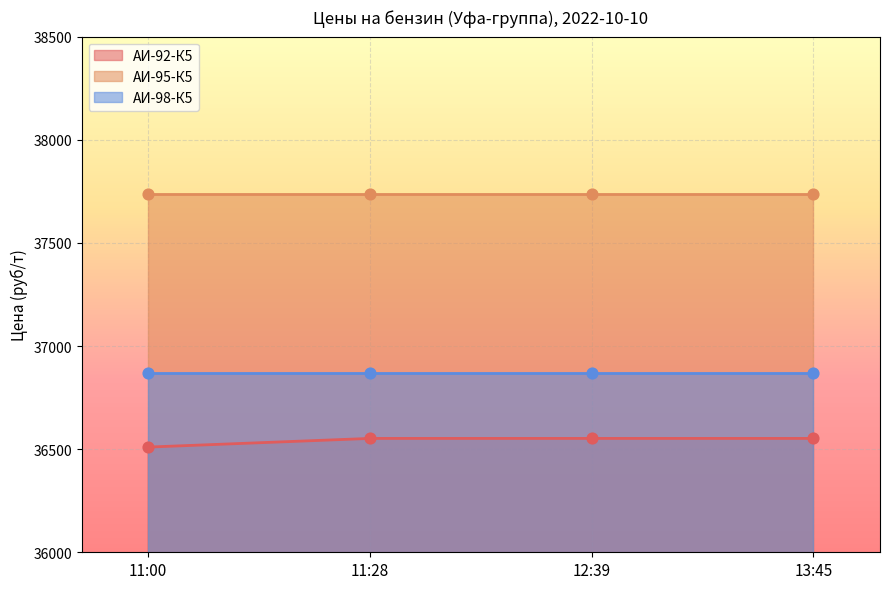

Is the value of АИ-92-К5 at 11:00 greater than the value of АИ-98-К5 at 11:28?

No